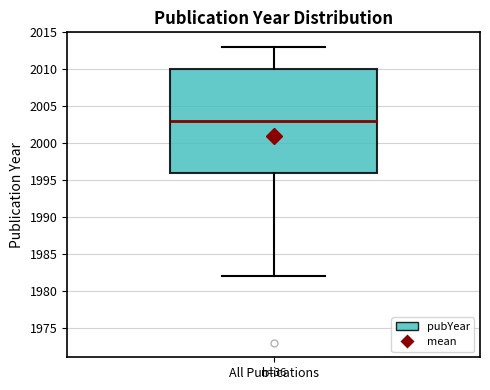

Where does the lower whisker of the box for All Publications end on the y-axis? The values are not printed on the chart, so give them approximately, as read against the axis.

1982